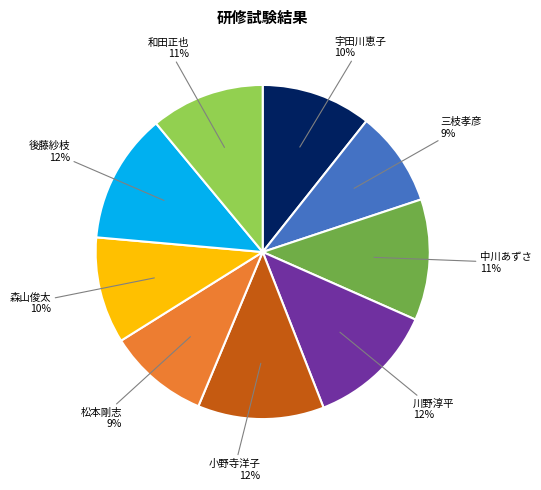

Is there a majority slice in this chart?

No